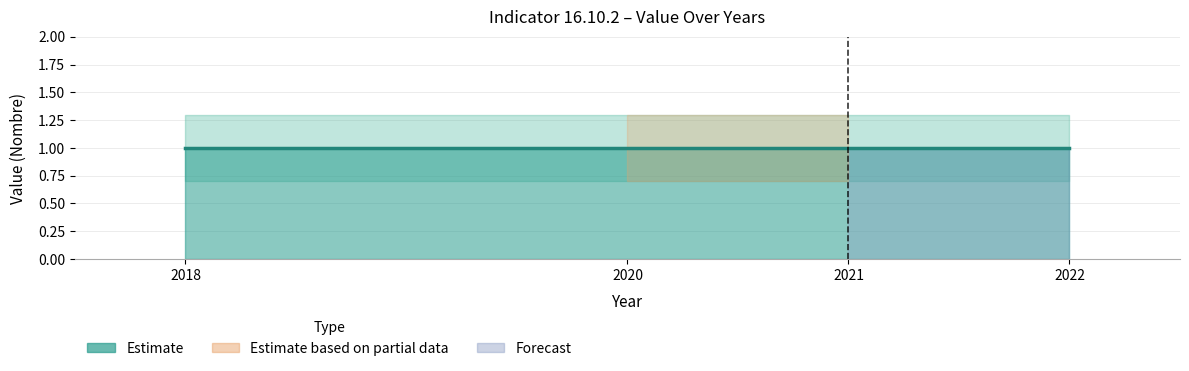

Which label corresponds to the largest value in the chart?

2018